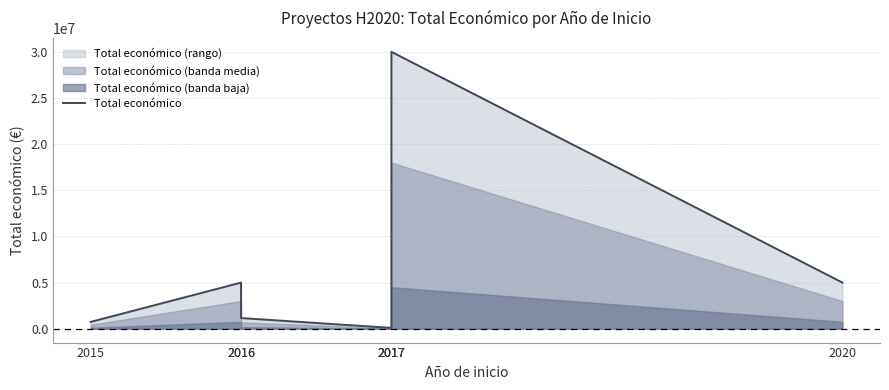

What is the sum of all values?

51487937